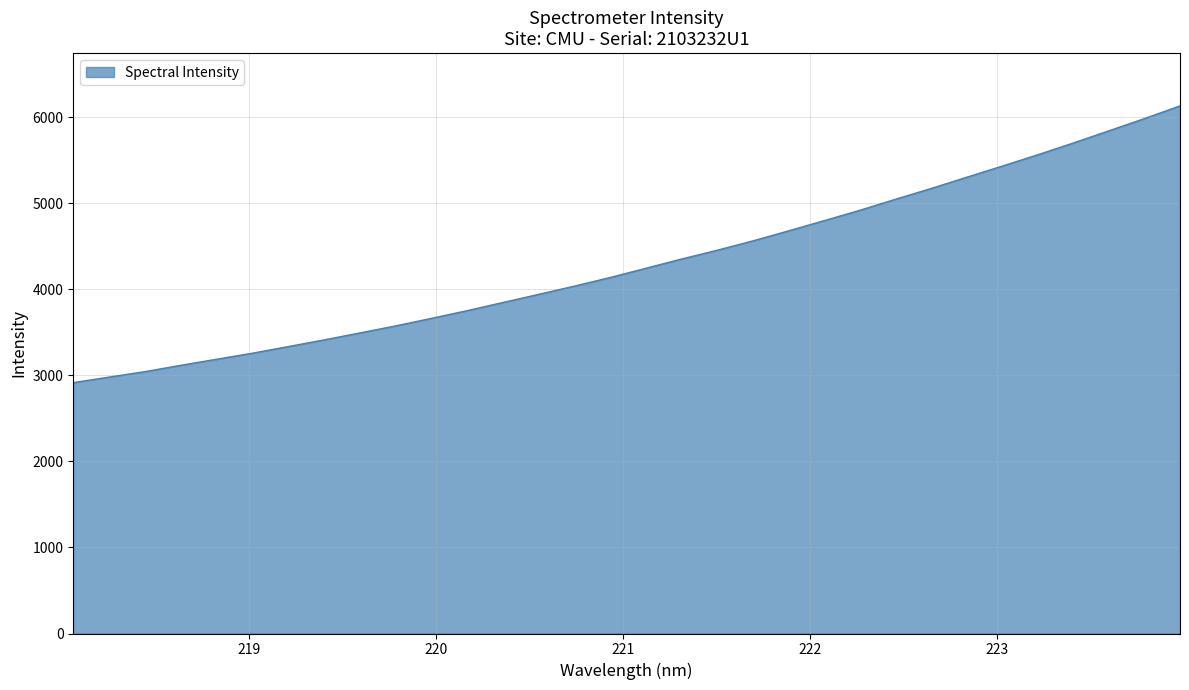

What is the minimum value shown in the chart?

2914.4